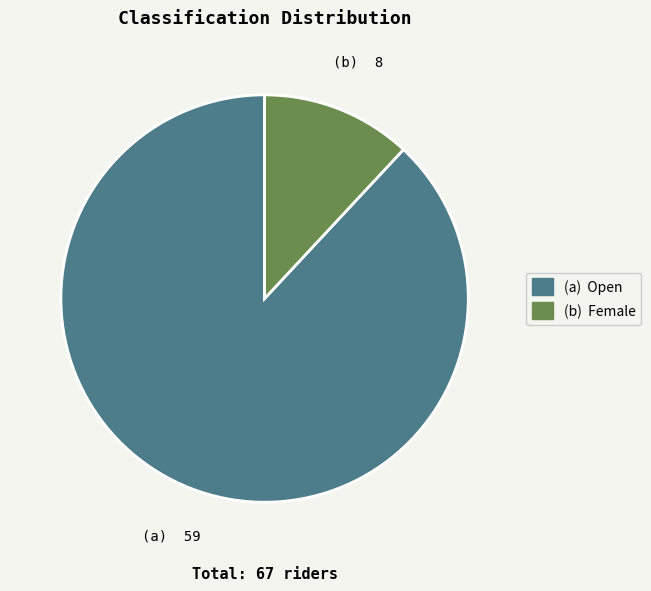

Does any single category account for the majority?

Yes